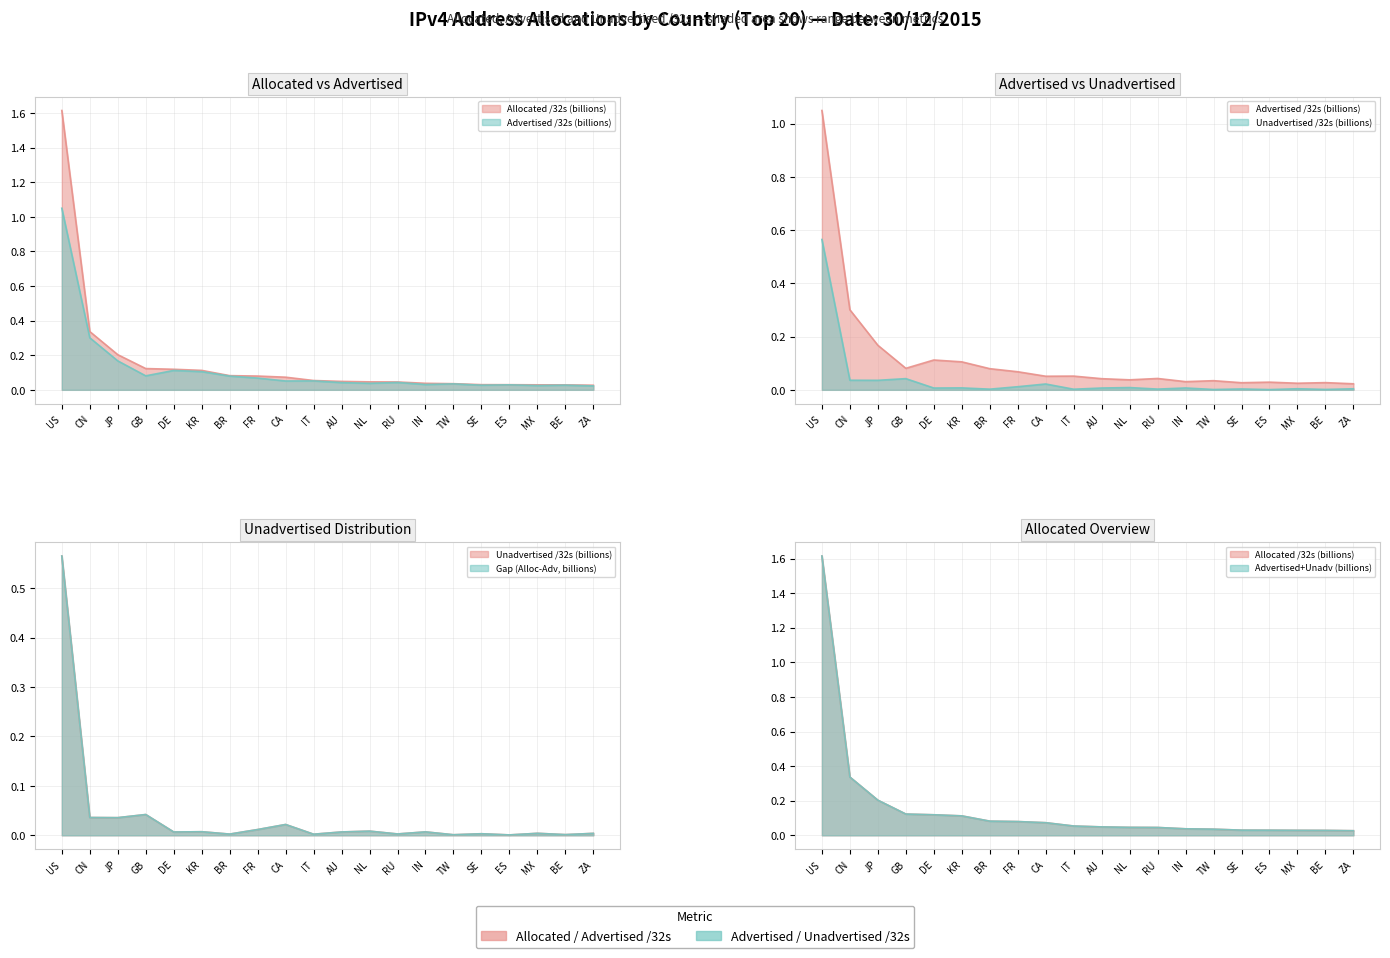

What is the label of the 17th point from the left?

ES